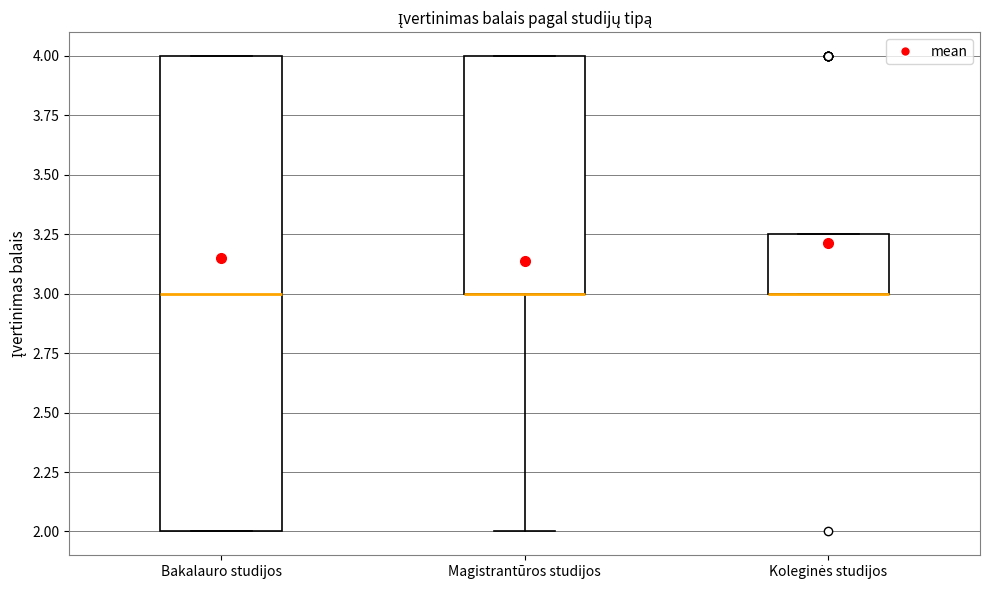

Which box is the tallest, from its lower edge to its upper edge?

Bakalauro studijos